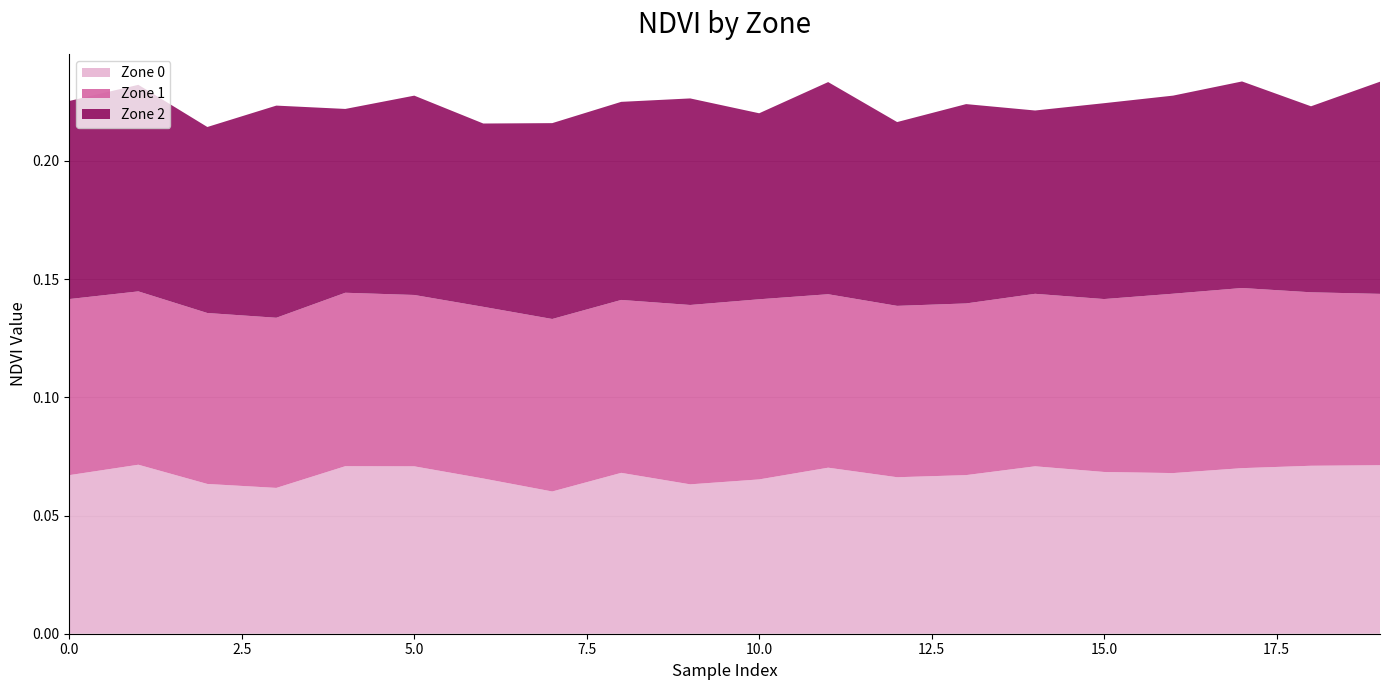

Reading left to right, what are all the values shown in this chart?

Zone 0: 0=0.1	1=0.1	2=0.1	3=0.1	4=0.1	5=0.1	6=0.1	7=0.1	8=0.1	9=0.1	10=0.1	11=0.1	12=0.1	13=0.1	14=0.1	15=0.1	16=0.1	17=0.1	18=0.1	19=0.1
Zone 1: 0=0.1	1=0.1	2=0.1	3=0.1	4=0.1	5=0.1	6=0.1	7=0.1	8=0.1	9=0.1	10=0.1	11=0.1	12=0.1	13=0.1	14=0.1	15=0.1	16=0.1	17=0.1	18=0.1	19=0.1
Zone 2: 0=0.1	1=0.1	2=0.1	3=0.1	4=0.1	5=0.1	6=0.1	7=0.1	8=0.1	9=0.1	10=0.1	11=0.1	12=0.1	13=0.1	14=0.1	15=0.1	16=0.1	17=0.1	18=0.1	19=0.1